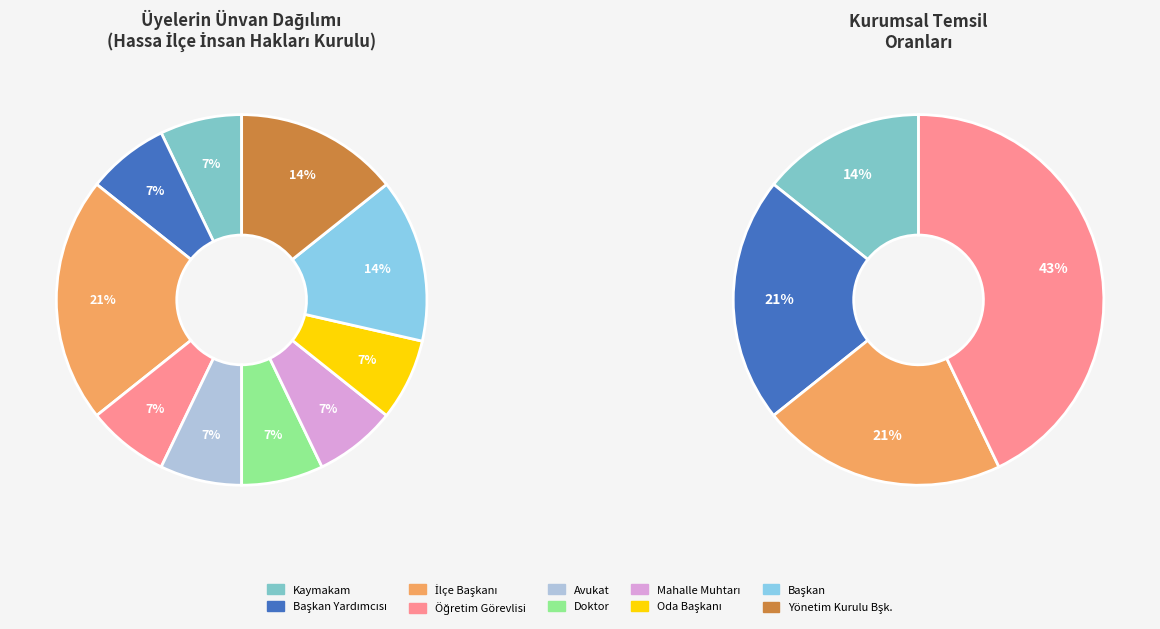

Which category has the biggest portion of the pie?

İlçe Başkanı